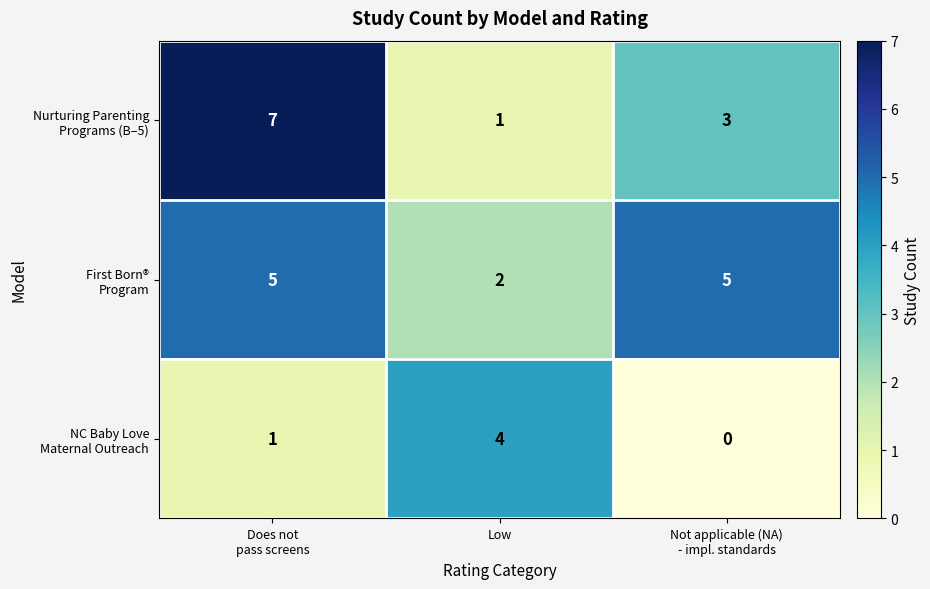

What is the spread (max minus min) of values at Low?

3